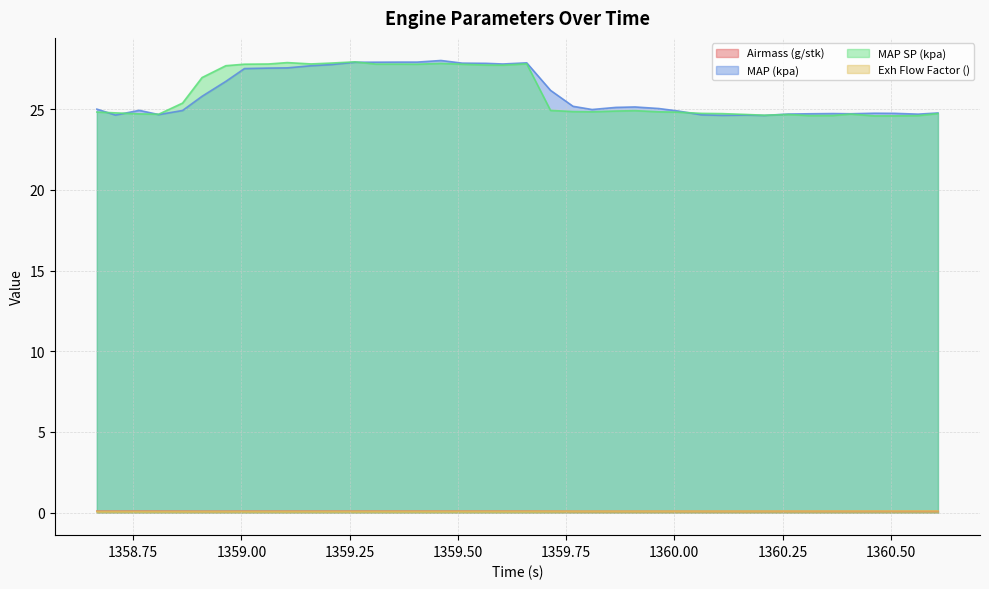

What is the difference between the second highest and second lowest values in the MAP (kpa) series?

3.3